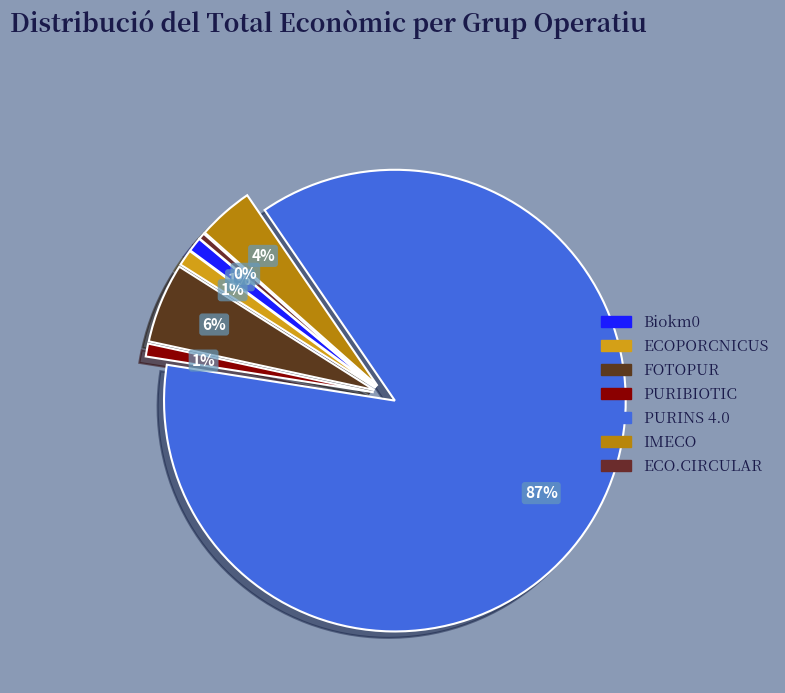

Which slice is the largest?

PURINS 4.0